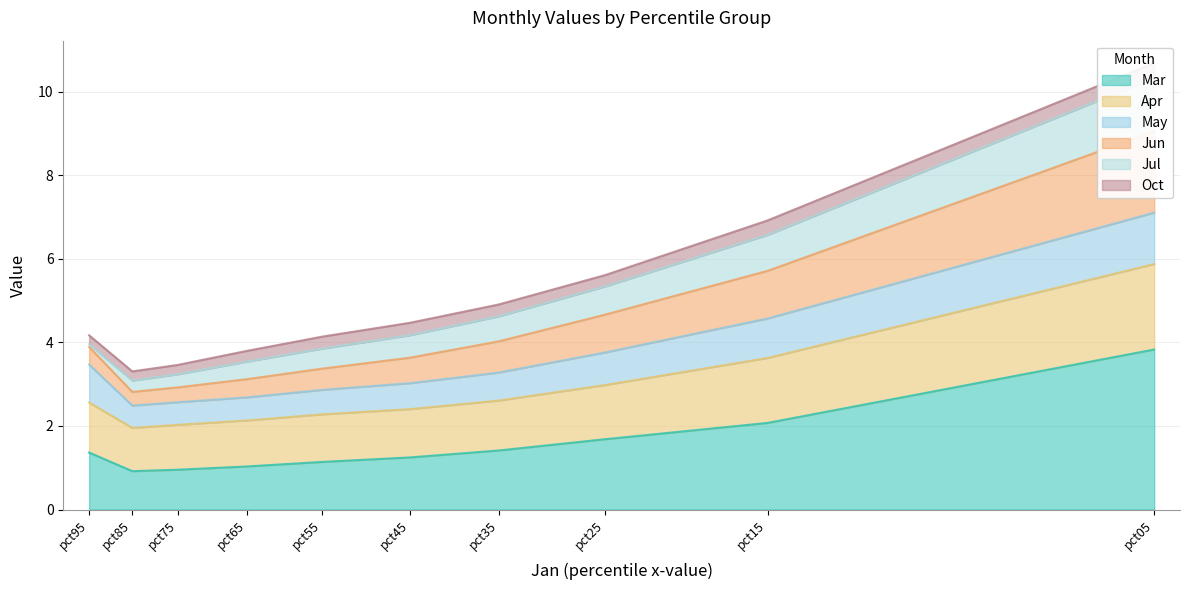

Which category has the lowest value across all series?

pct85